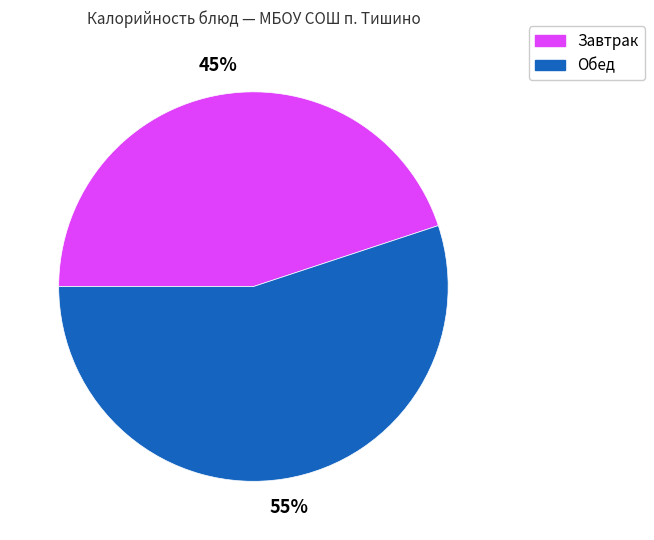

To the nearest percent, what portion does Завтрак represent?

45%